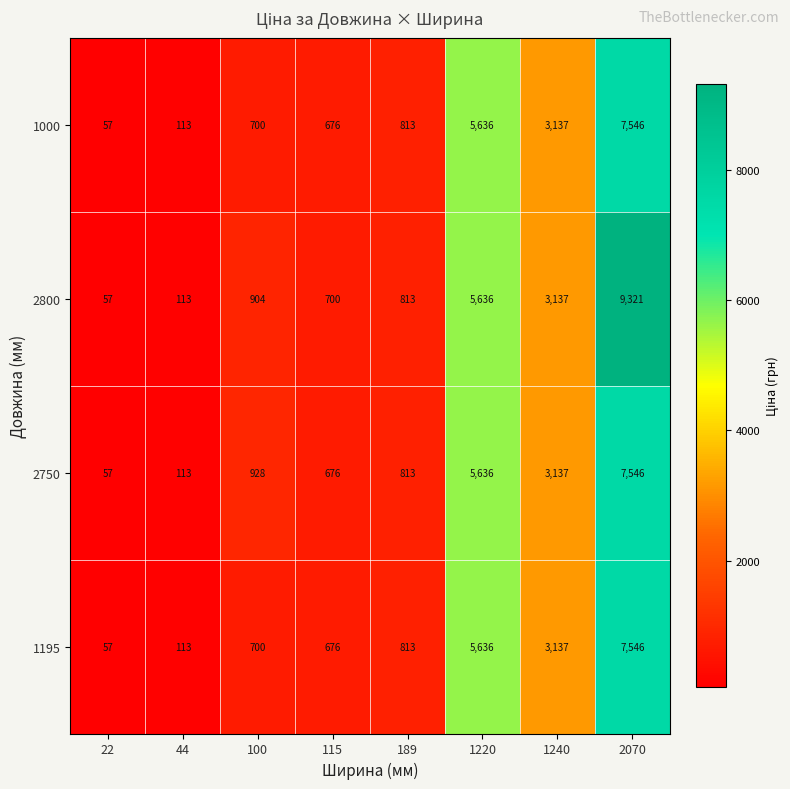

At which label is 1195 closest to 3801?

1240